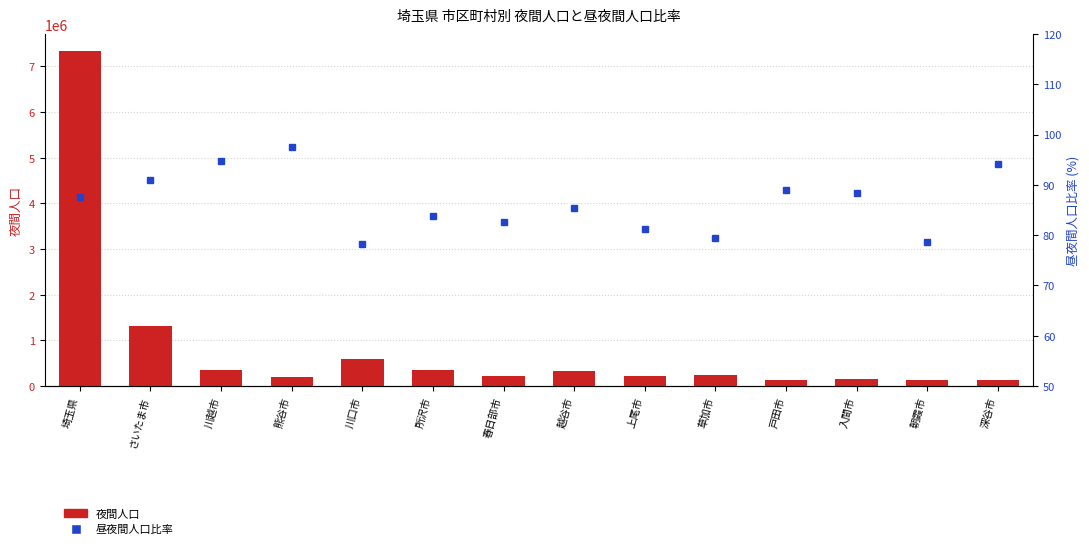

Where is 夜間人口 (count) nearest to the value 3742832?

さいたま市